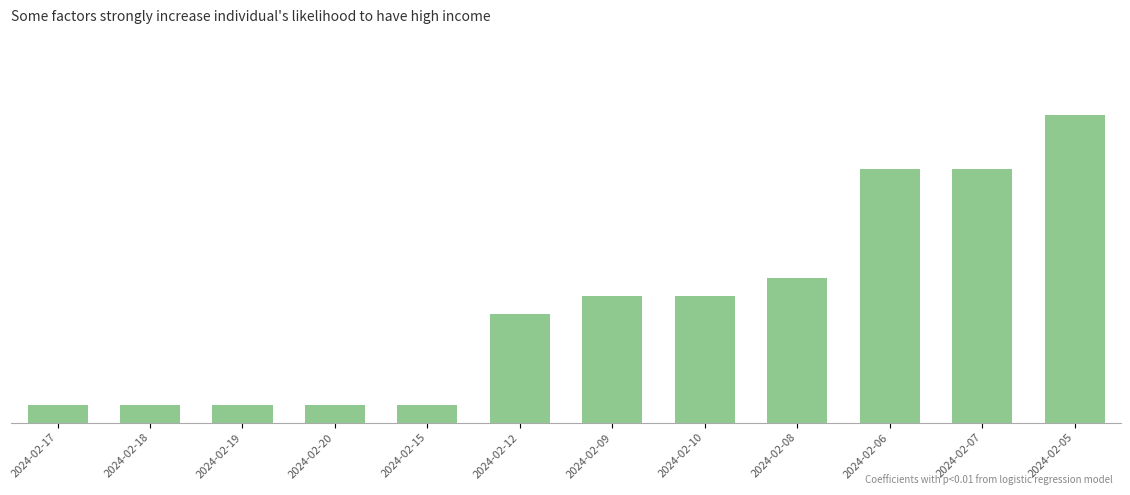

List the labels in order of value, largest first.

2024-02-05, 2024-02-06, 2024-02-07, 2024-02-08, 2024-02-09, 2024-02-10, 2024-02-12, 2024-02-17, 2024-02-18, 2024-02-19, 2024-02-20, 2024-02-15